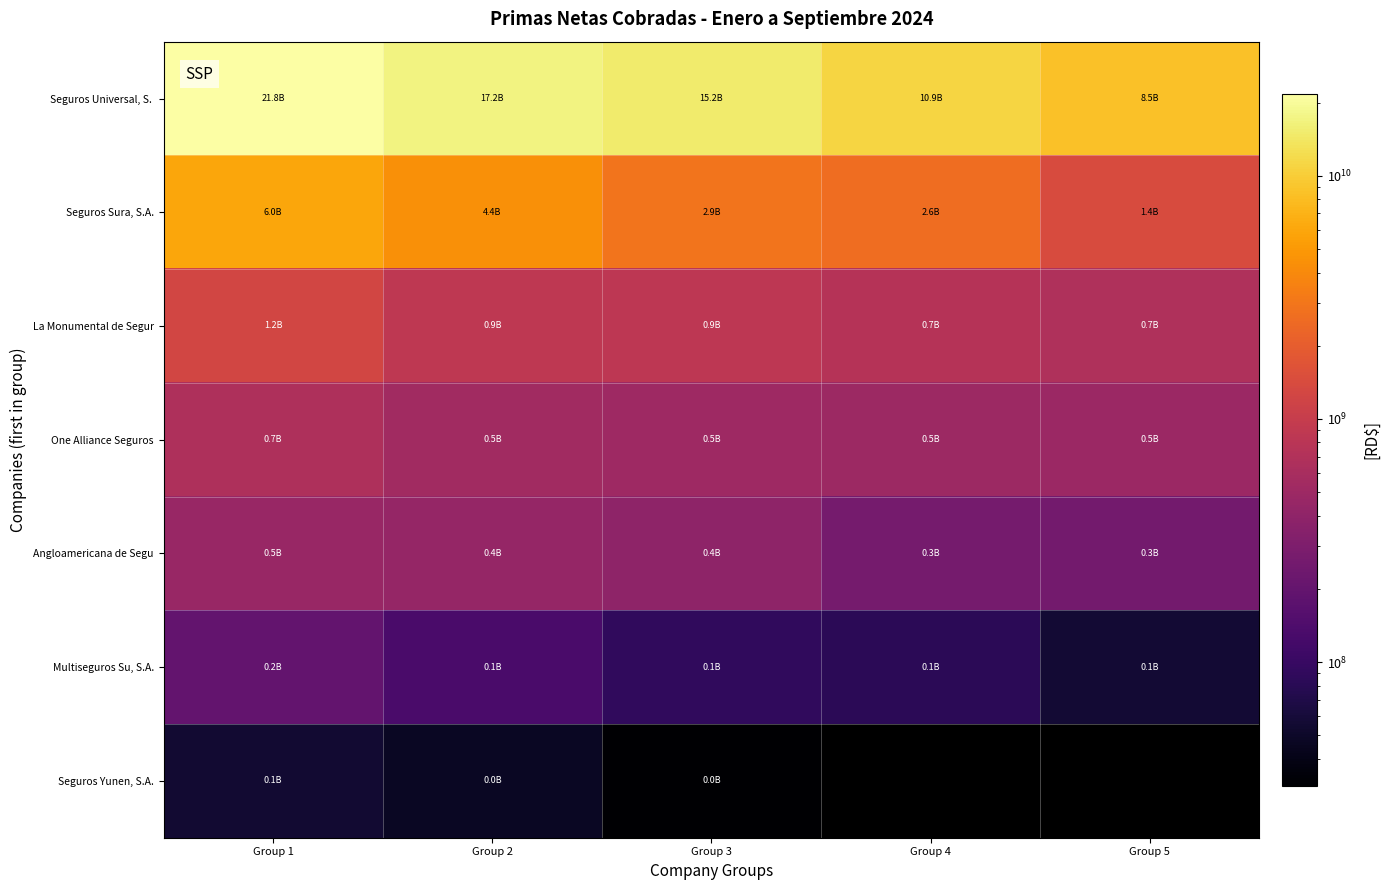

Is the value of Seguros Sura, S.A. at Group 4 greater than the value of One Alliance Seguros at Group 2?

Yes